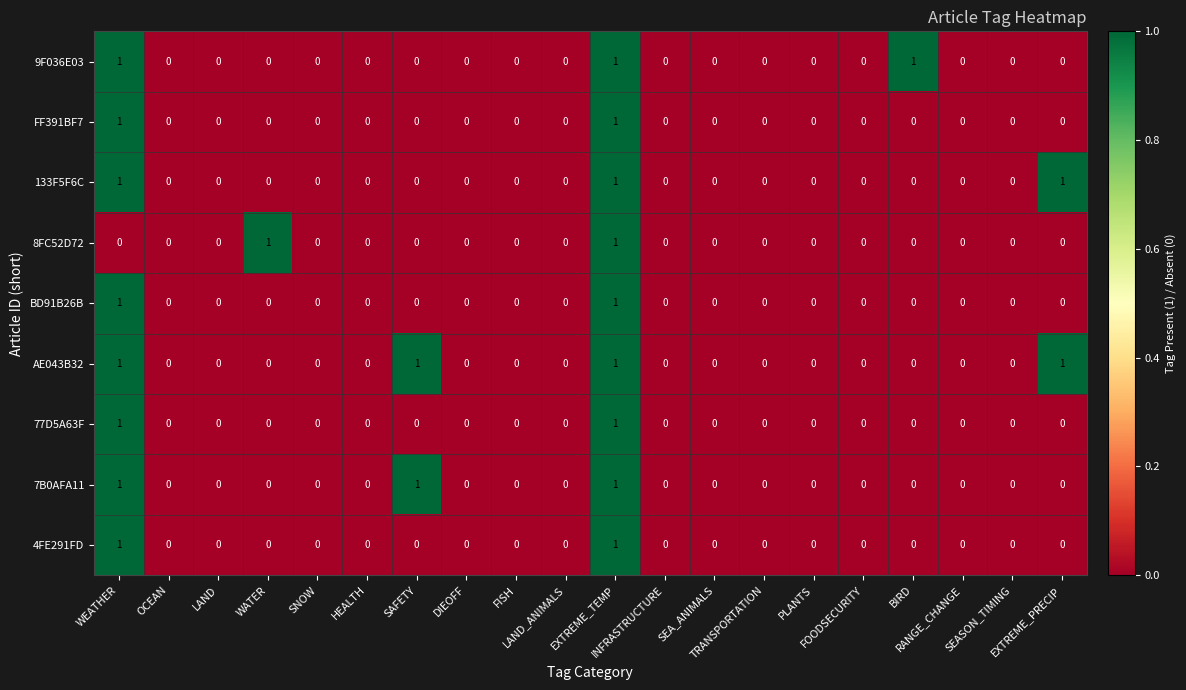

Which series has the largest total across all categories?

AE043B32